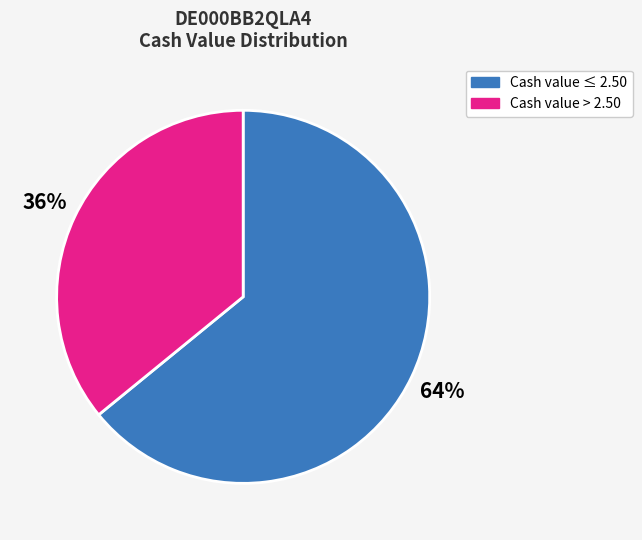

True or false: Cash value ≤ 2.50 accounts for 76% of the total.

False